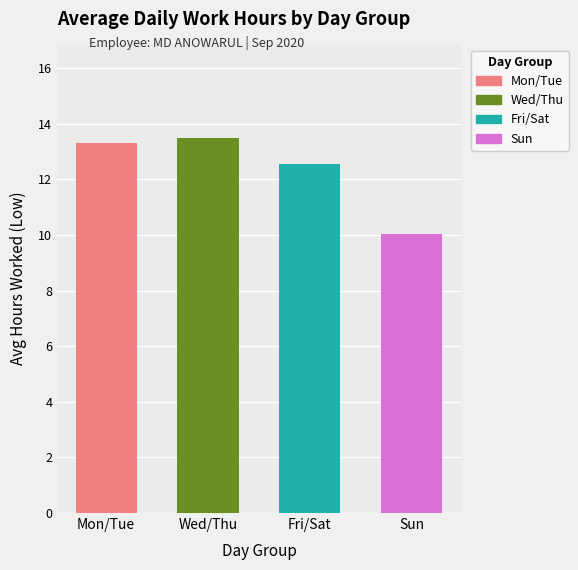

Between 18 and 8, which is larger?

18